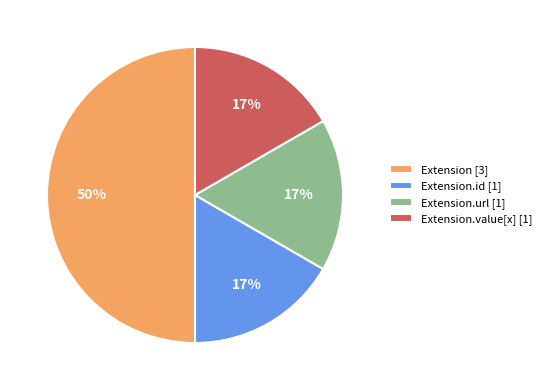

What percentage is the Extension.value[x] [1] slice, to the nearest percent?

17%